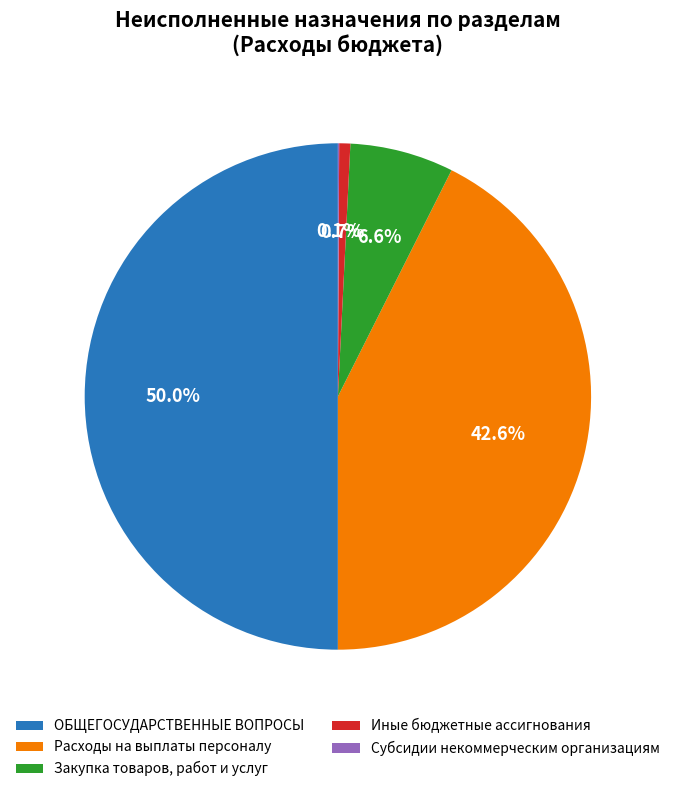

Which category has the biggest portion of the pie?

ОБЩЕГОСУДАРСТВЕННЫЕ ВОПРОСЫ